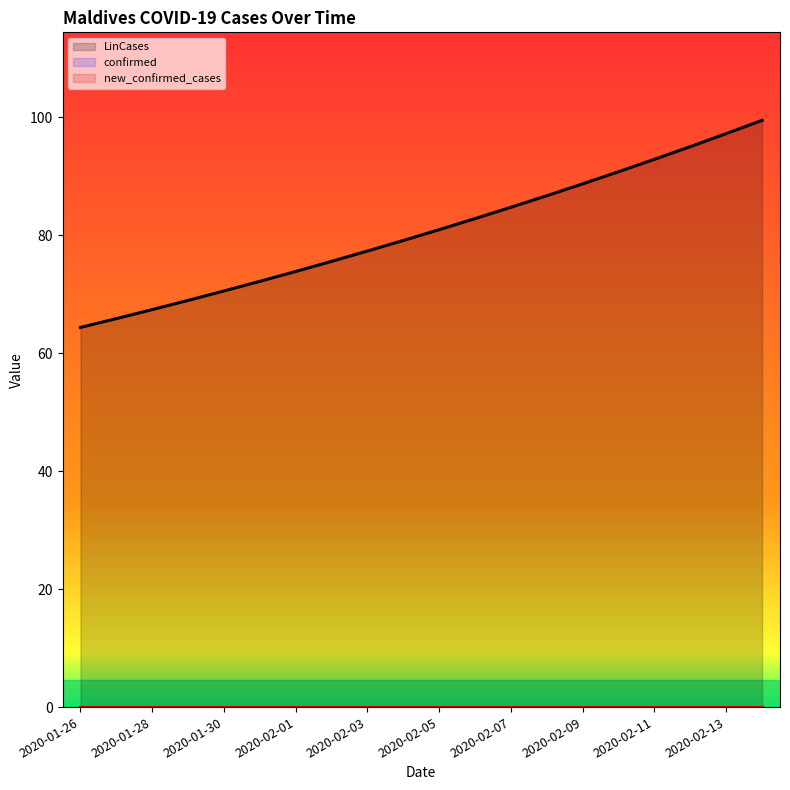

Which series changed the most between 2020-02-04 and 2020-02-06?

LinCases